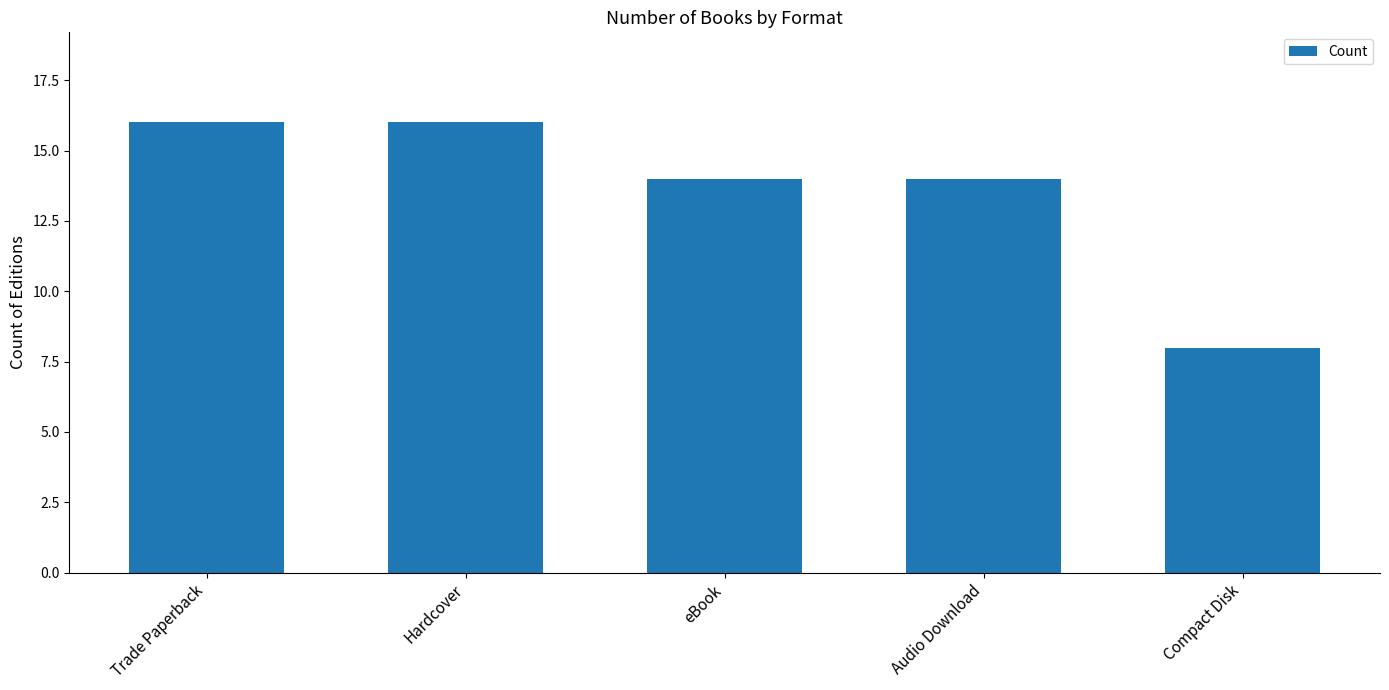

Reading right to left, extract all data points from this chart.

Compact Disk=8	Audio Download=14	eBook=14	Hardcover=16	Trade Paperback=16